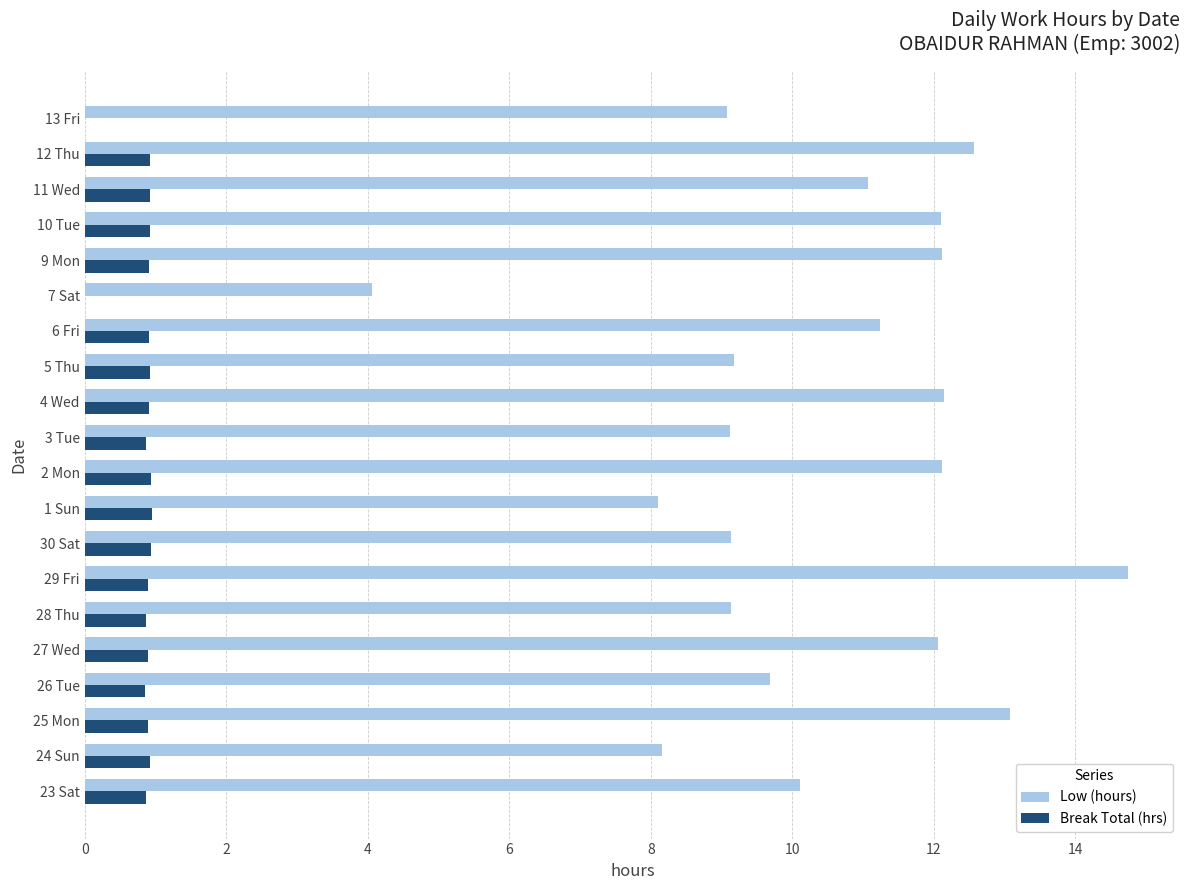

At which label does Low (hours) reach its peak?

29 Fri